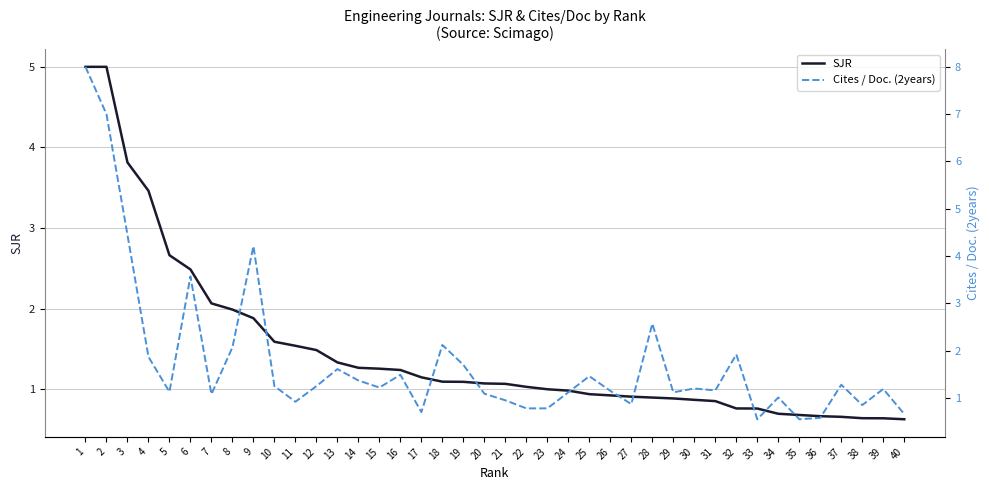

Does the chart have visible grid lines?

Yes